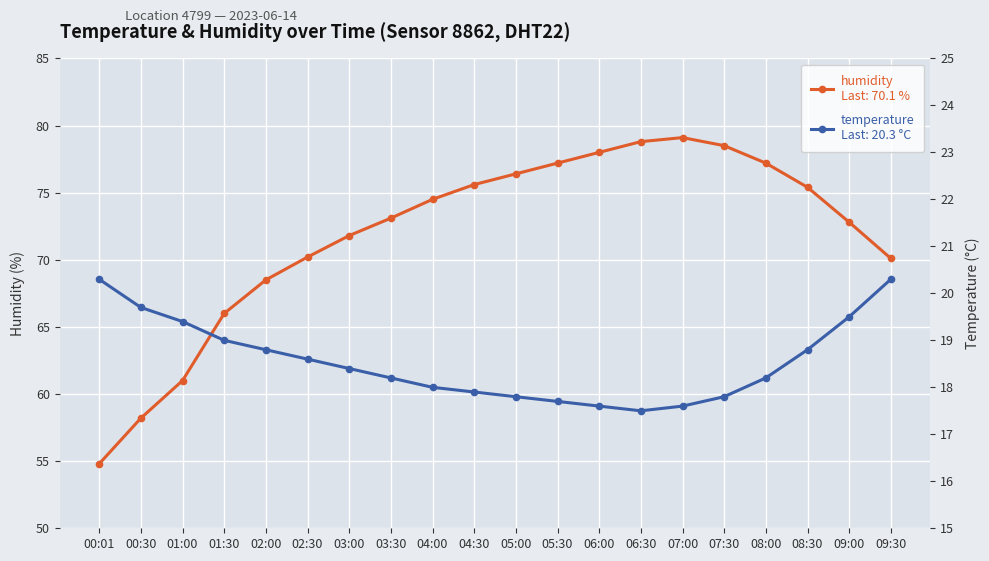

Which category has the lowest value across all series?

06:30